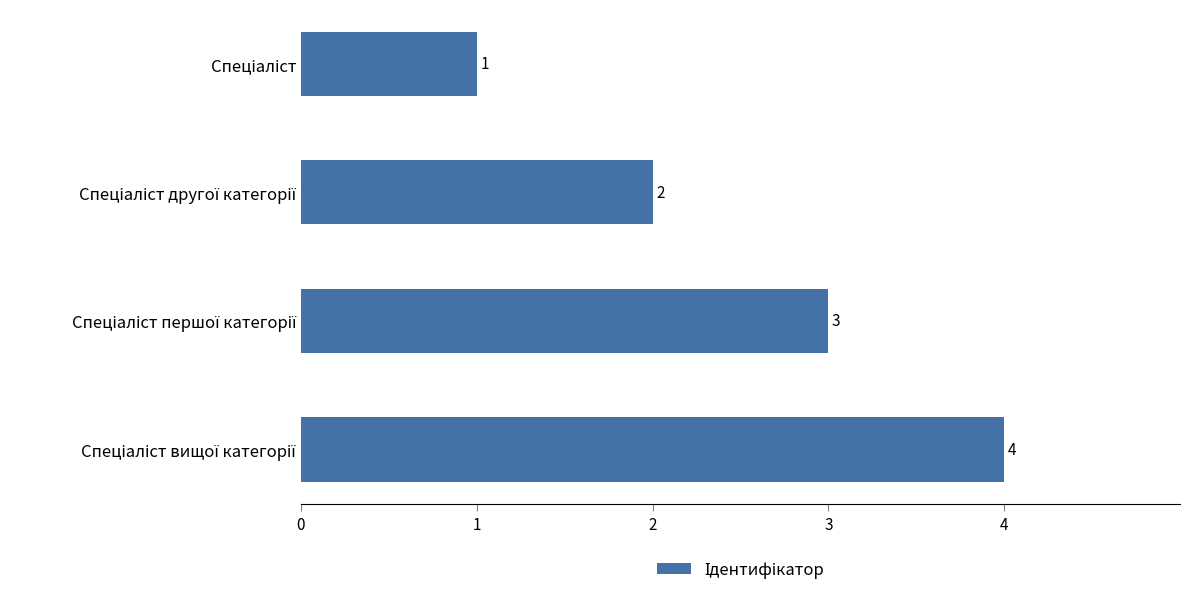

Does the chart contain any negative values?

No